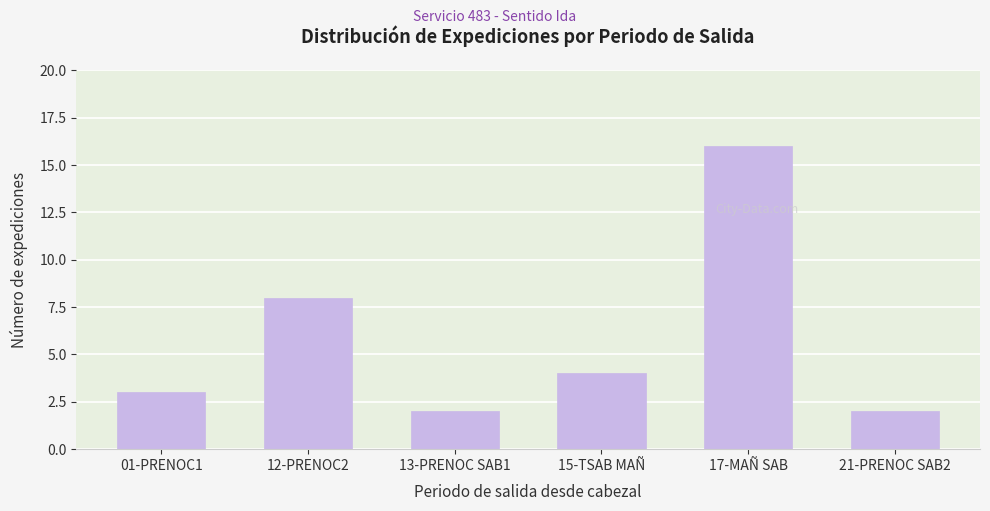

Reading left to right, extract all data points from this chart.

01-PRENOC1=3	12-PRENOC2=8	13-PRENOC SAB1=2	15-TSAB MAÑ=4	17-MAÑ SAB=16	21-PRENOC SAB2=2